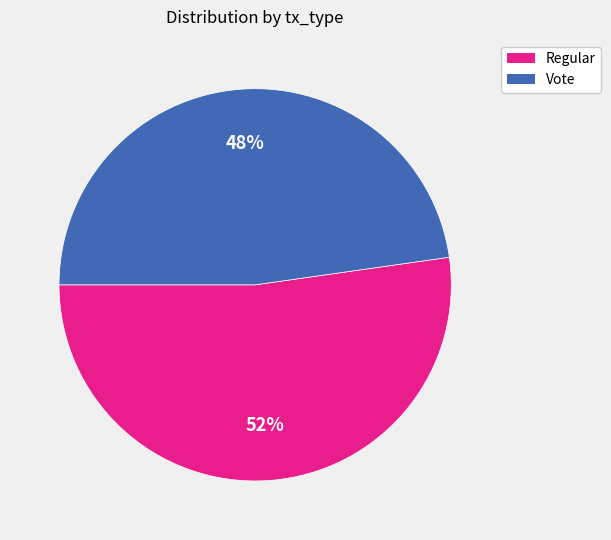

To the nearest percent, what is the combined percentage of Vote and Regular?

100%